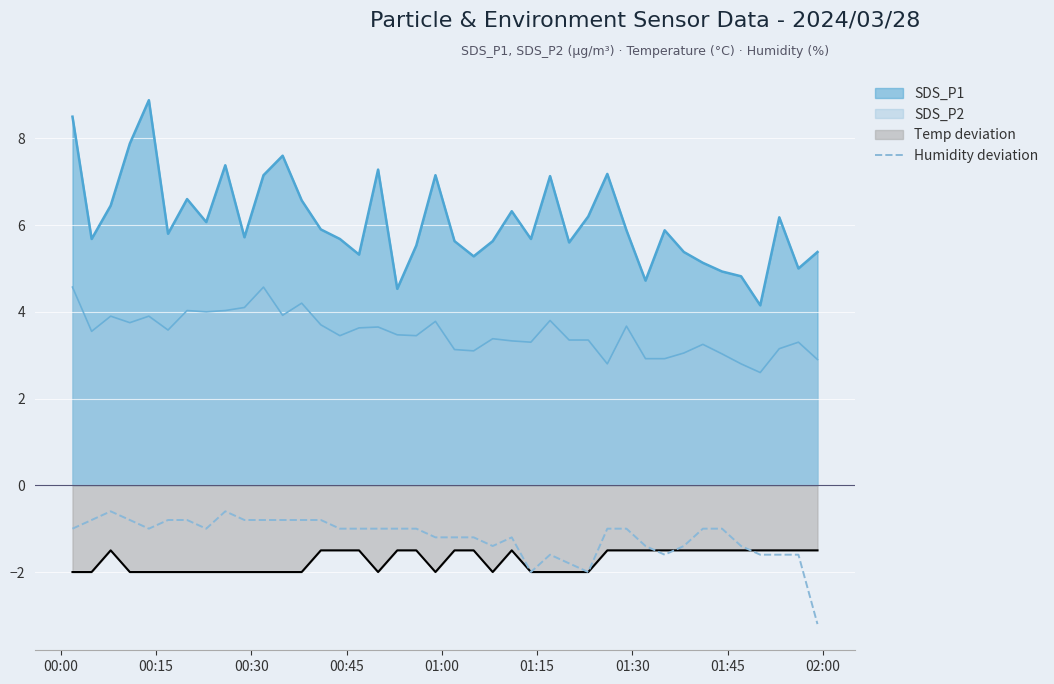

What is the difference between the maximum and second lowest values?

1.4